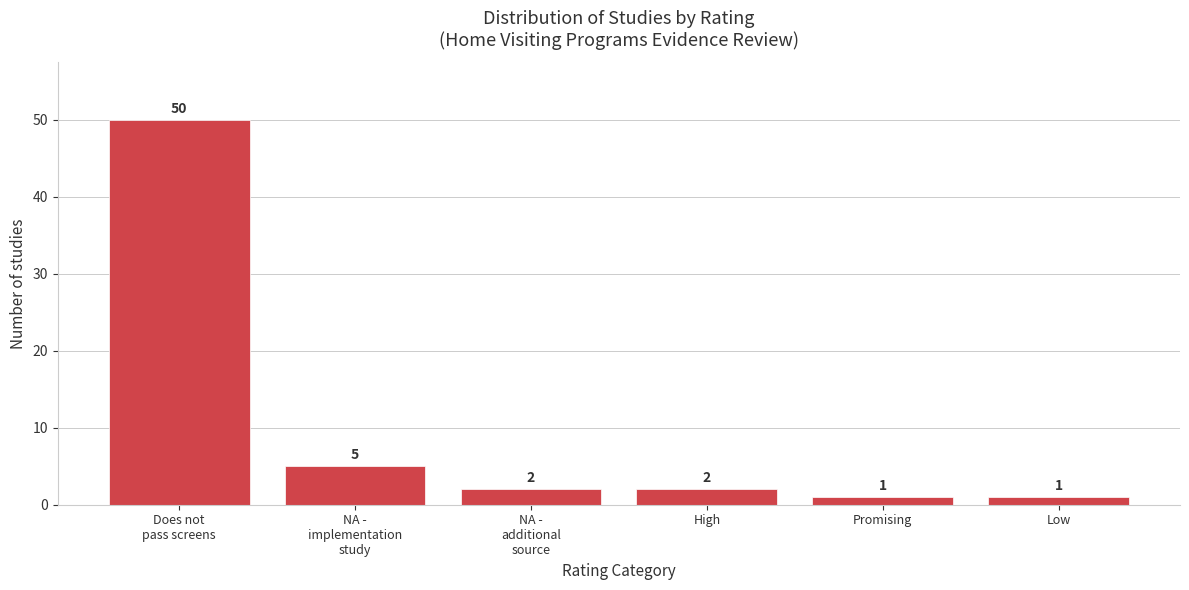

Reading left to right, what are all the values shown in this chart?

50	5	2	2	1	1